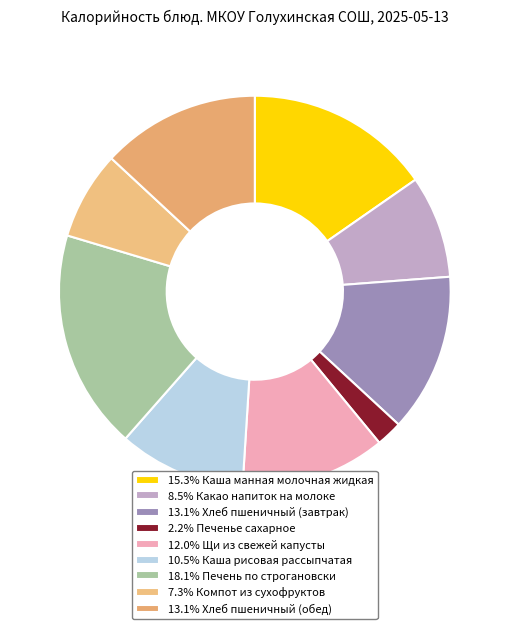

How many slices are in this pie chart?

9